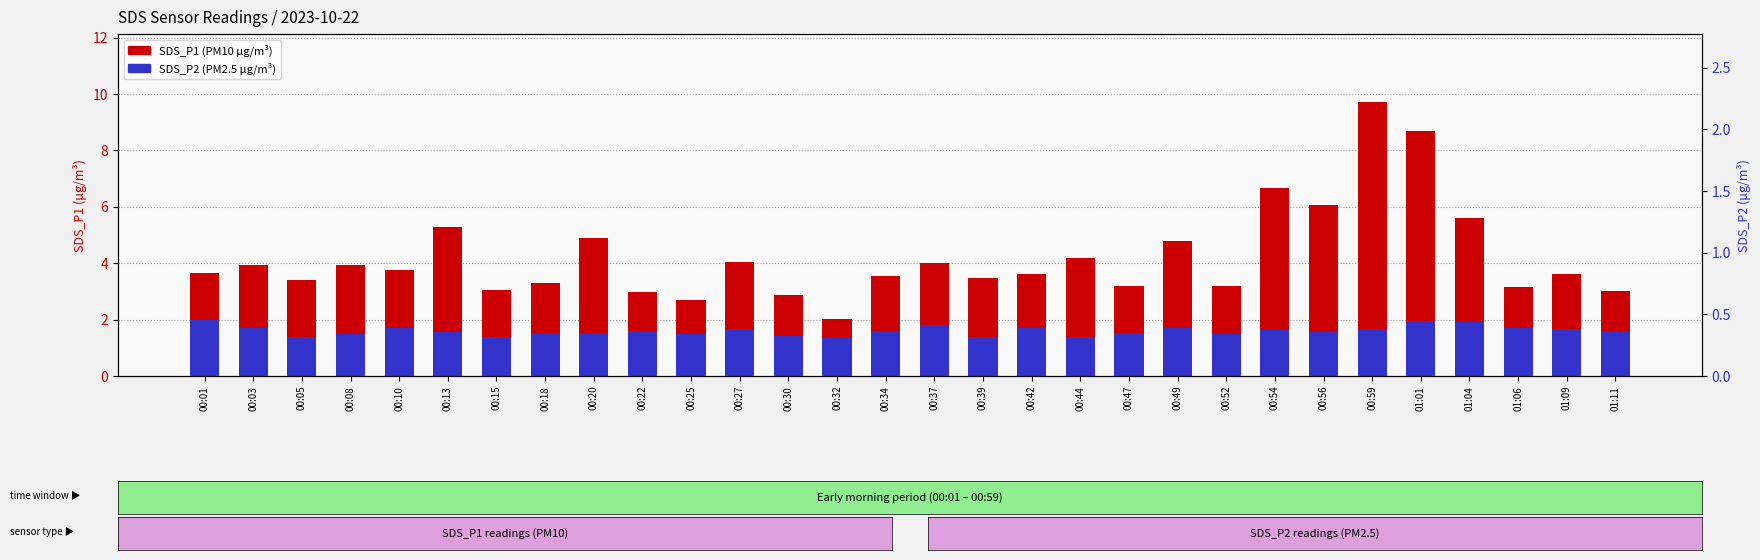

Which category has the highest value in the SDS_P2 (percentile rank) series?

00:01